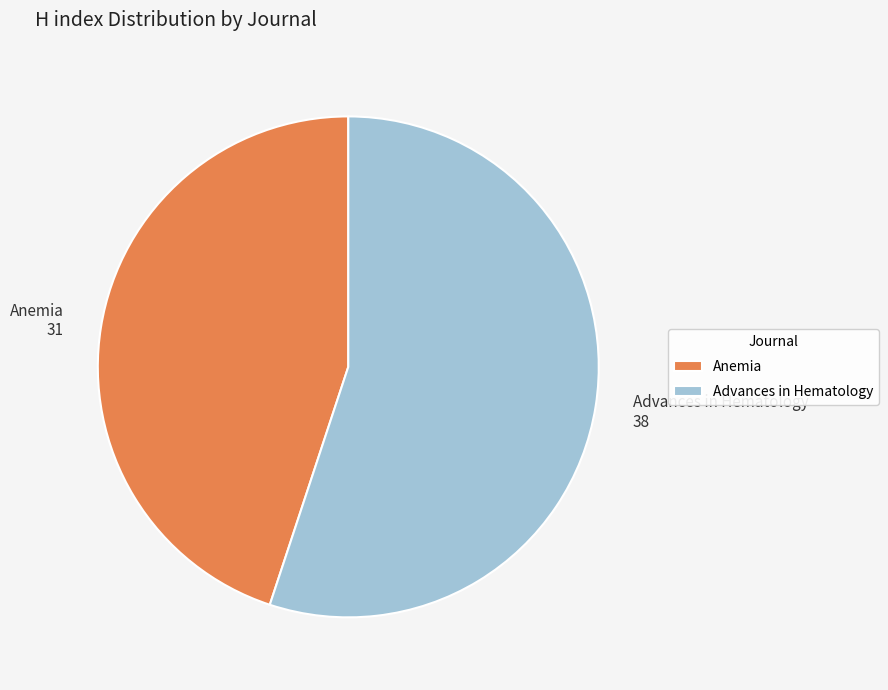

What is the majority slice?

Advances in Hematology